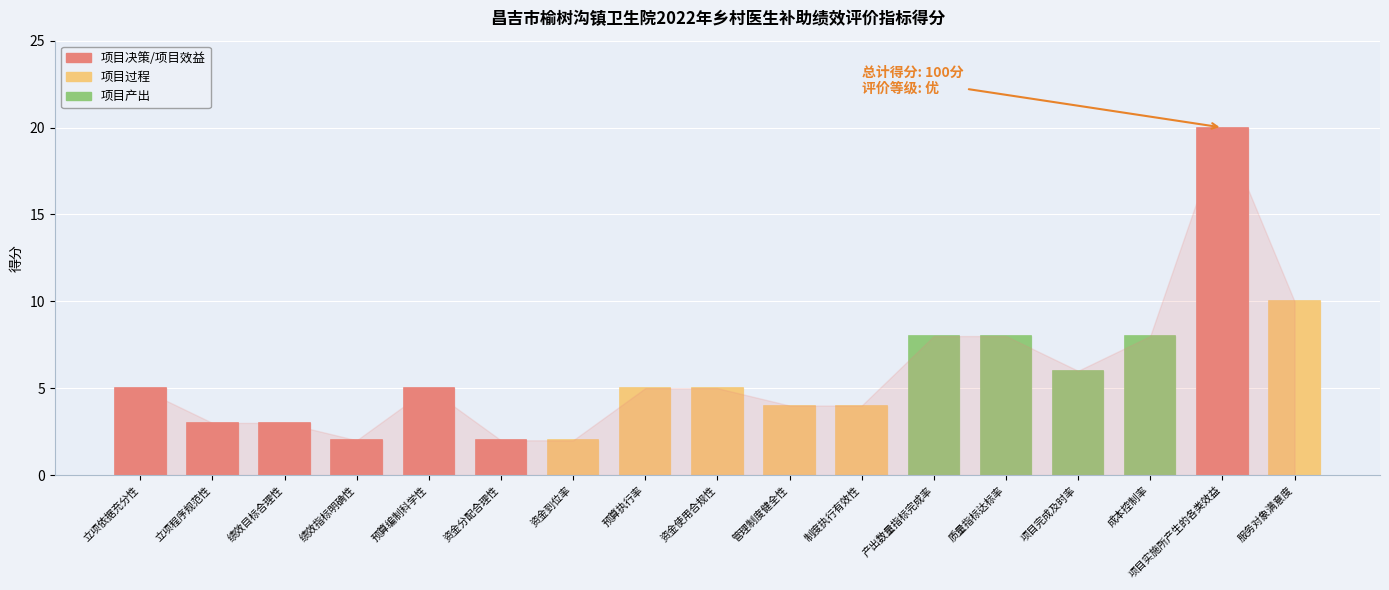

Reading left to right, what are all the values shown in this chart?

立项依据充分性=5	立项程序规范性=3	绩效目标合理性=3	绩效指标明确性=2	预算编制科学性=5	资金分配合理性=2	资金到位率=2	预算执行率=5	资金使用合规性=5	管理制度健全性=4	制度执行有效性=4	产出数量指标完成率=8	质量指标达标率=8	项目完成及时率=6	成本控制率=8	项目实施所产生的各类效益=20	服务对象满意度=10